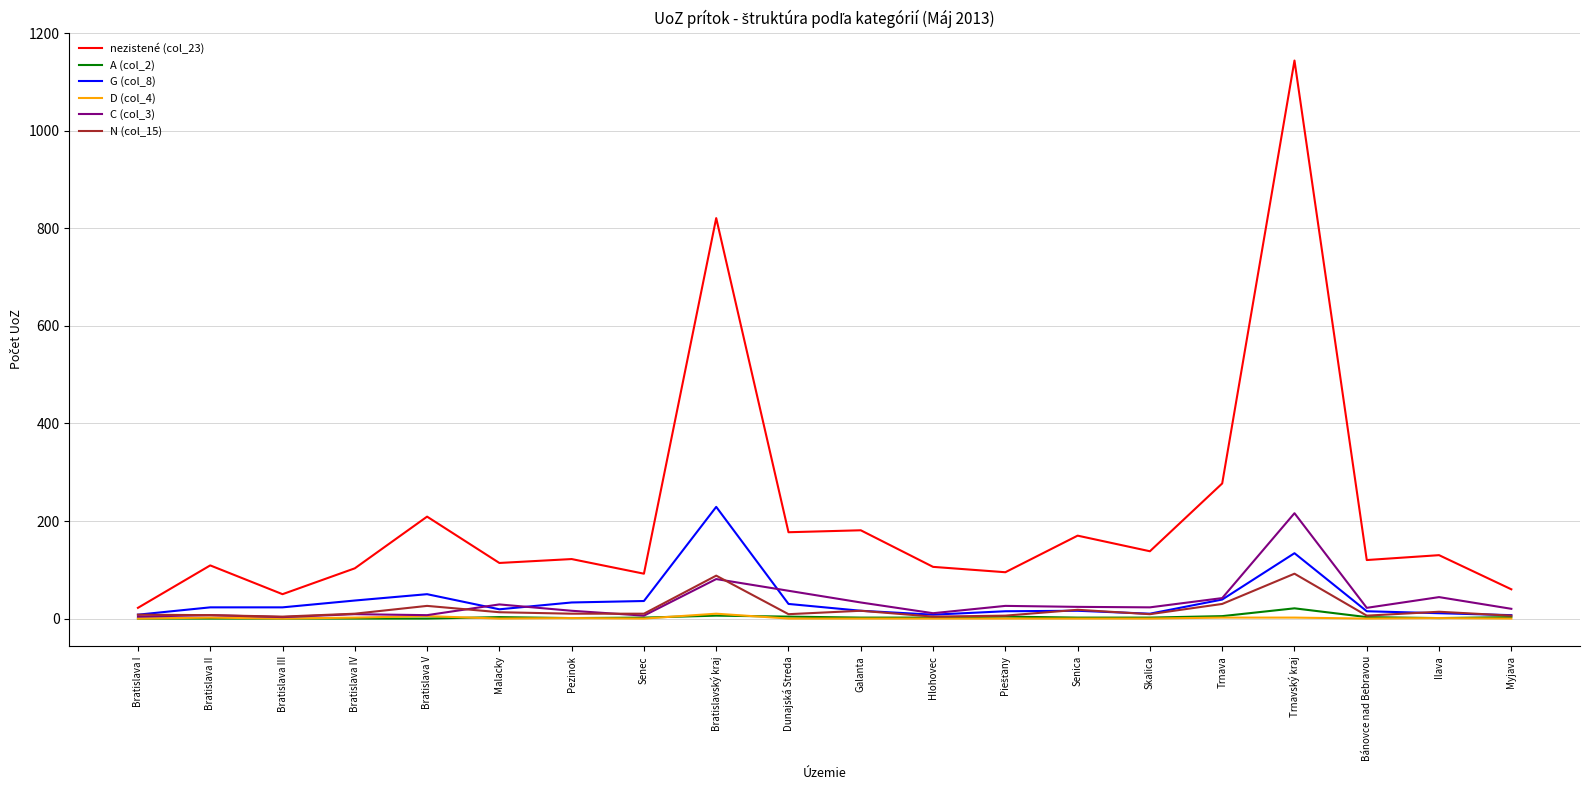

At how many categories does at least one series exceed 691?

2